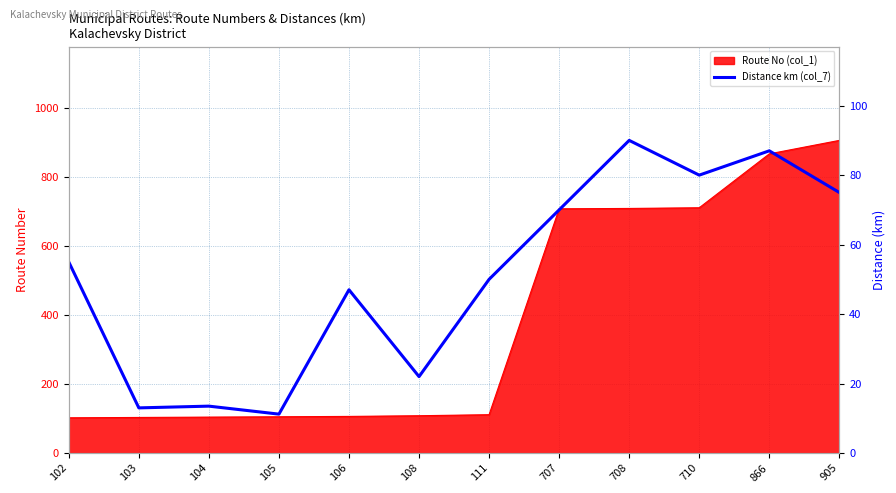

What is the sum of the values at 905 and 111?

125.0